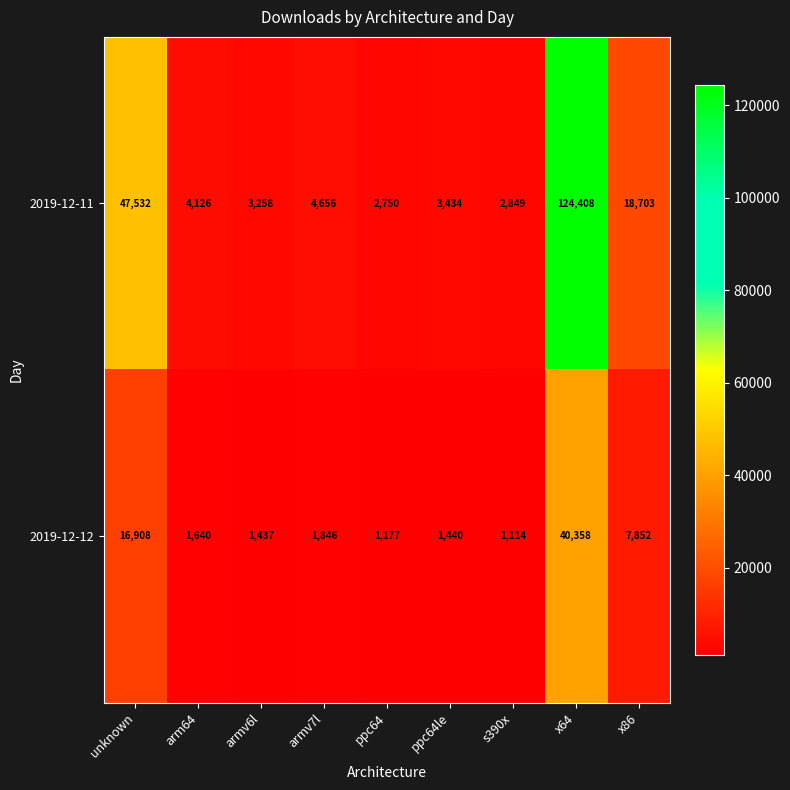

Reading right to left, list all the values displayed in this chart.

2019-12-11: 18703	124408	2849	3434	2750	4656	3258	4126	47532
2019-12-12: 7852	40358	1114	1440	1177	1846	1437	1640	16908